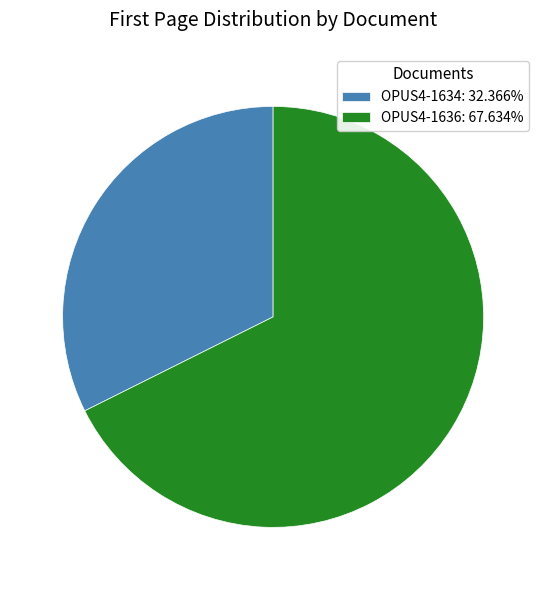

Is the sum of OPUS4-1634: 32.366% and OPUS4-1636: 67.634% greater than half?

Yes